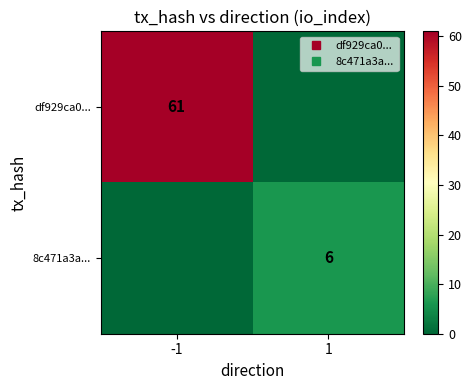

Between 1 and -1, which is larger?

-1